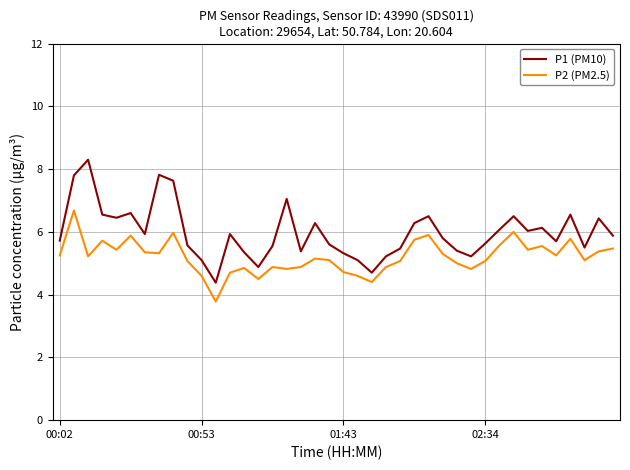

What is the minimum value for P2 (PM2.5)?

3.8